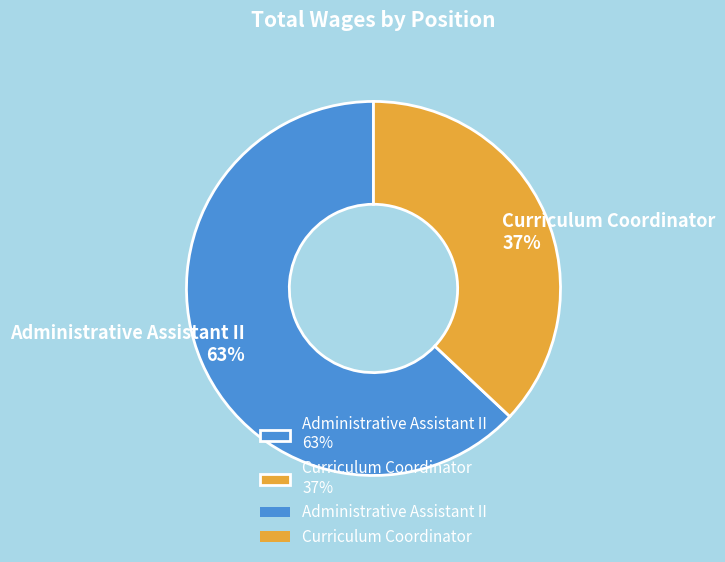

What percentage is the Curriculum Coordinator slice, to the nearest percent?

37%